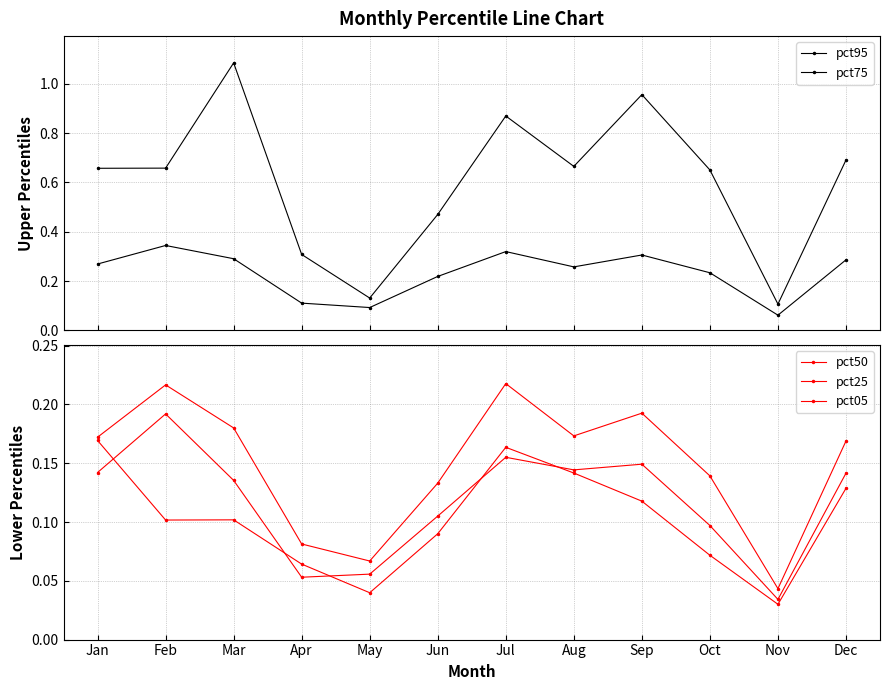

Is this an area chart (filled region under the line)?

No